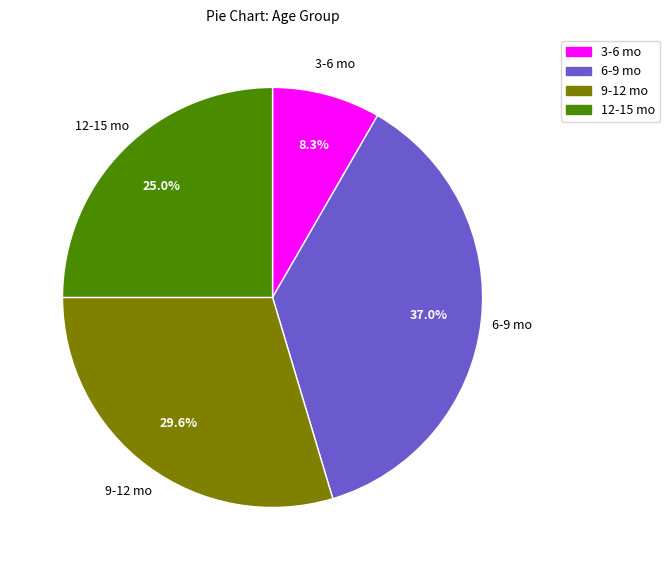

Approximately how many times larger is the value at 9-12 mo compared to 6-9 mo?

0.8